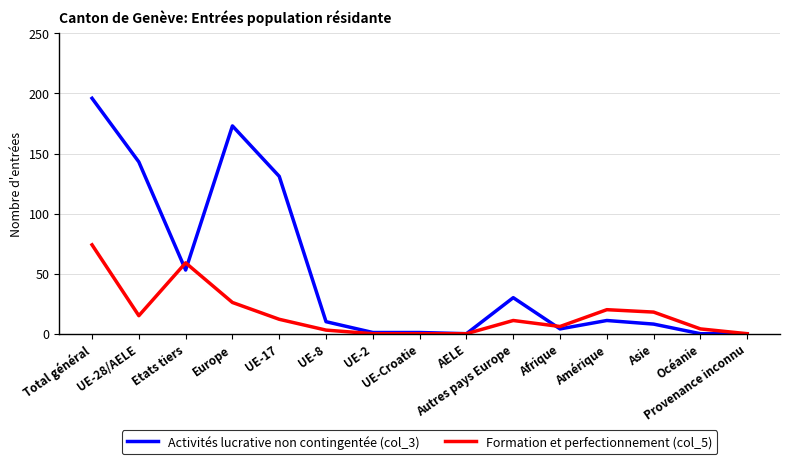

True or false: Formation et perfectionnement (col_5) has a value of 32 at Asie.

False